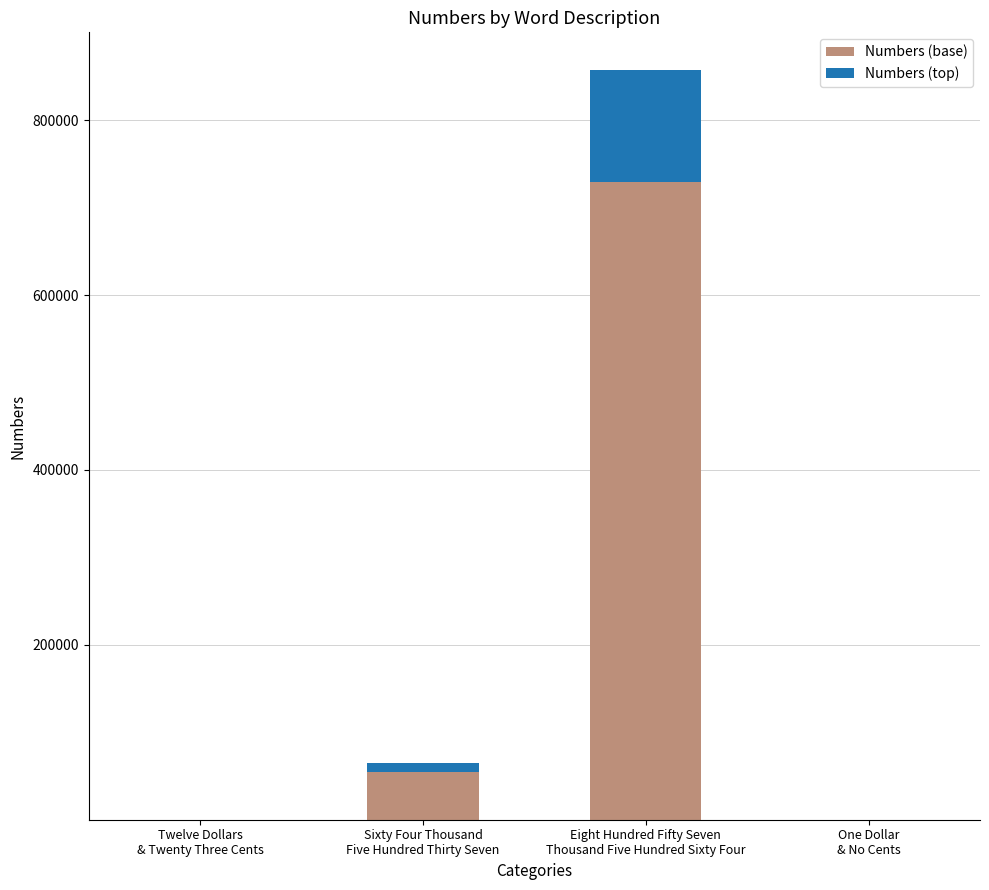

What is the maximum value for Numbers (base)?

728929.4